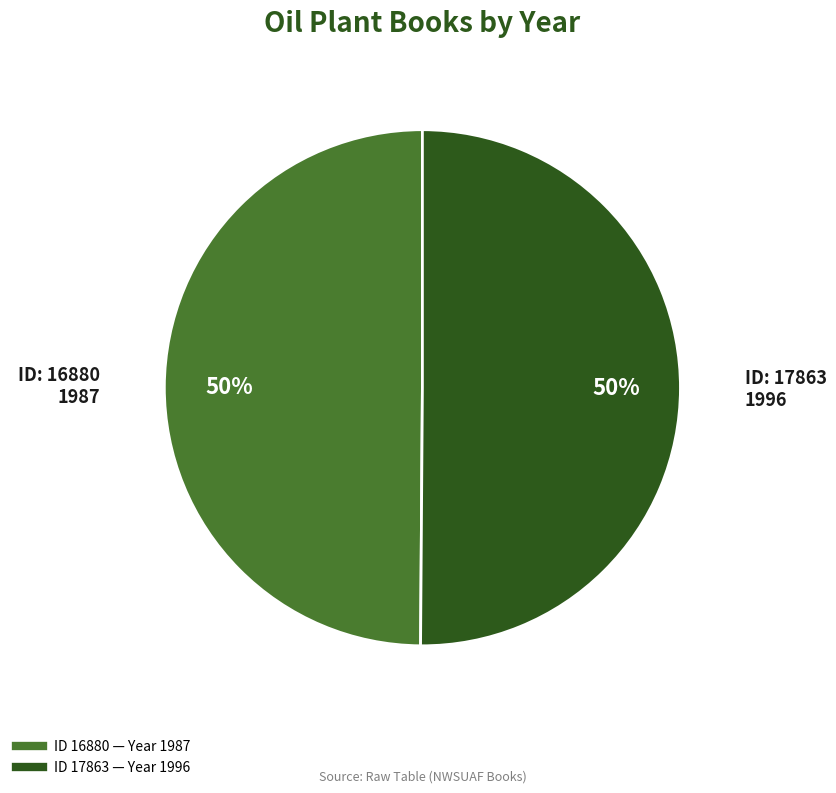

To the nearest percent, what is the average slice percentage?

50%